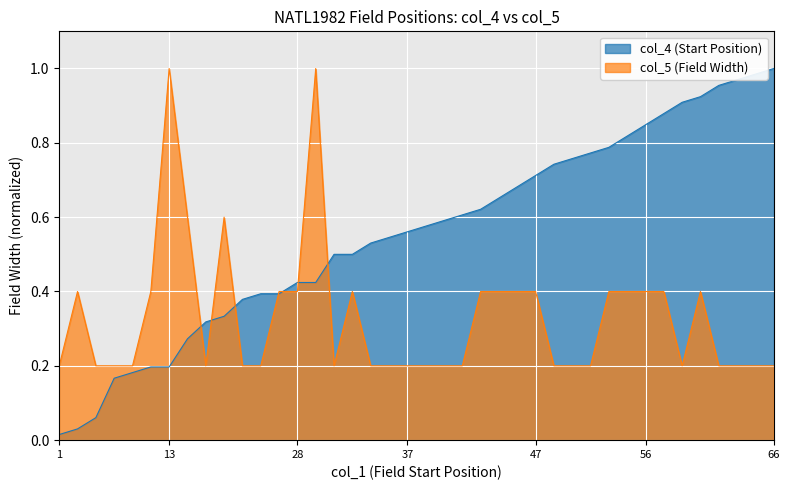

What are all the series names shown in the legend?

col_4 (Start Position), col_5 (Field Width)